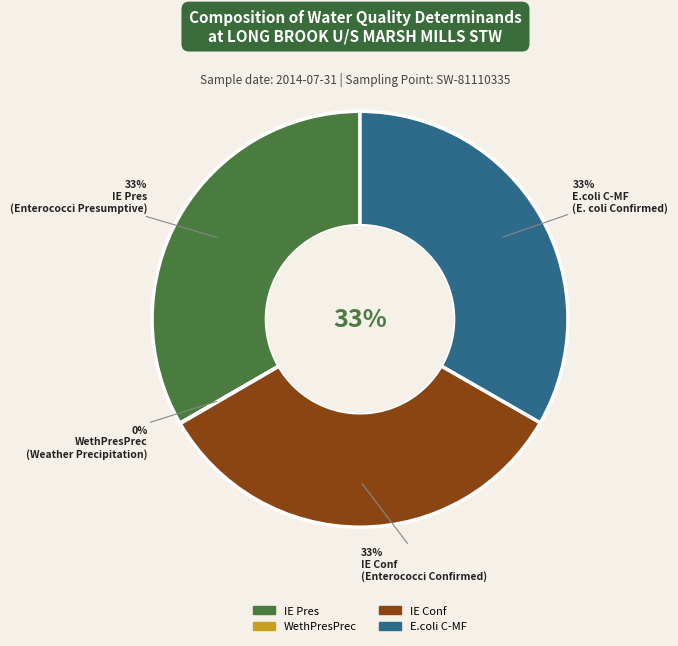

Approximately how many times larger is the value at E.coli C-MF compared to IE Pres?

1.0